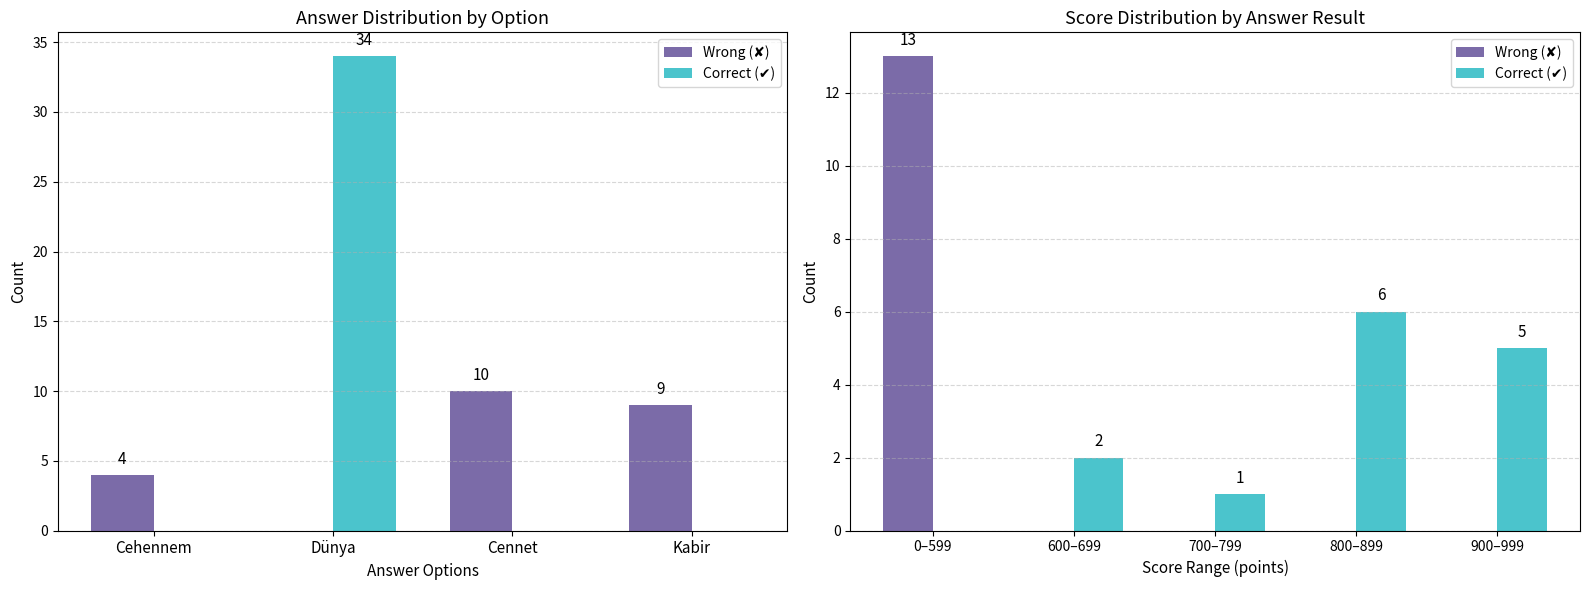

How many categories are shown in the chart?

5